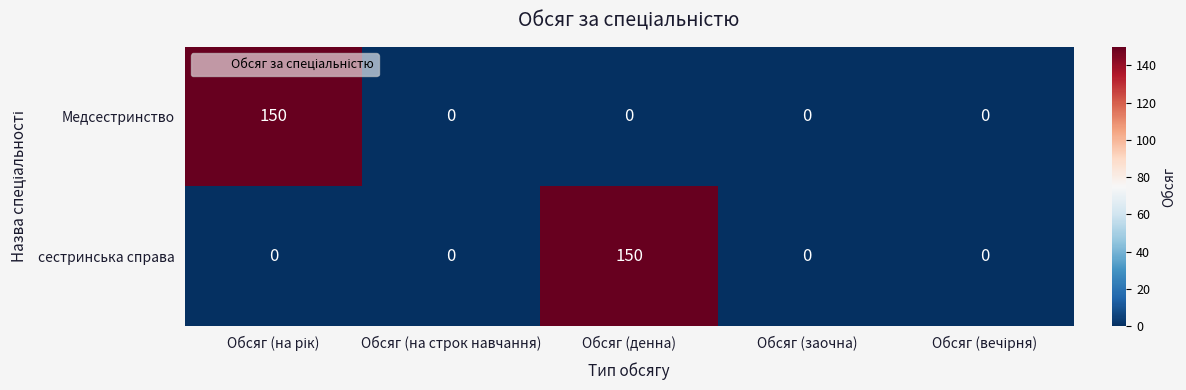

What is the highest value of the Медсестринство series?

150